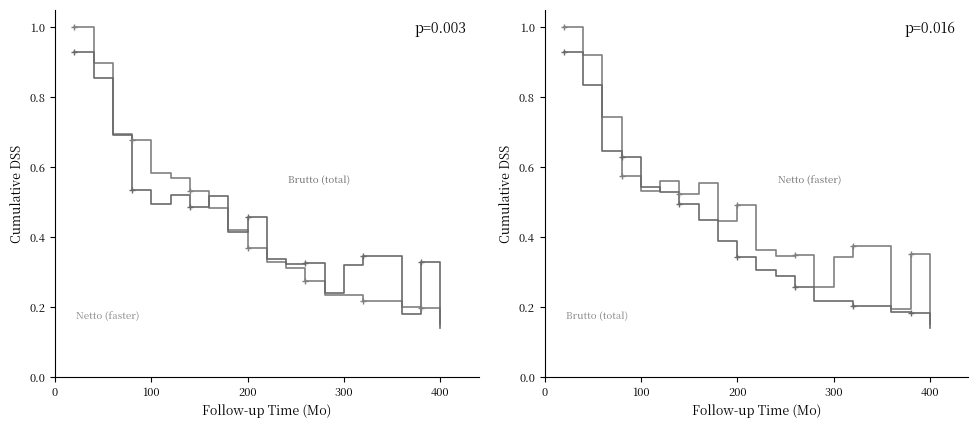

How many categories are shown in the chart?

20